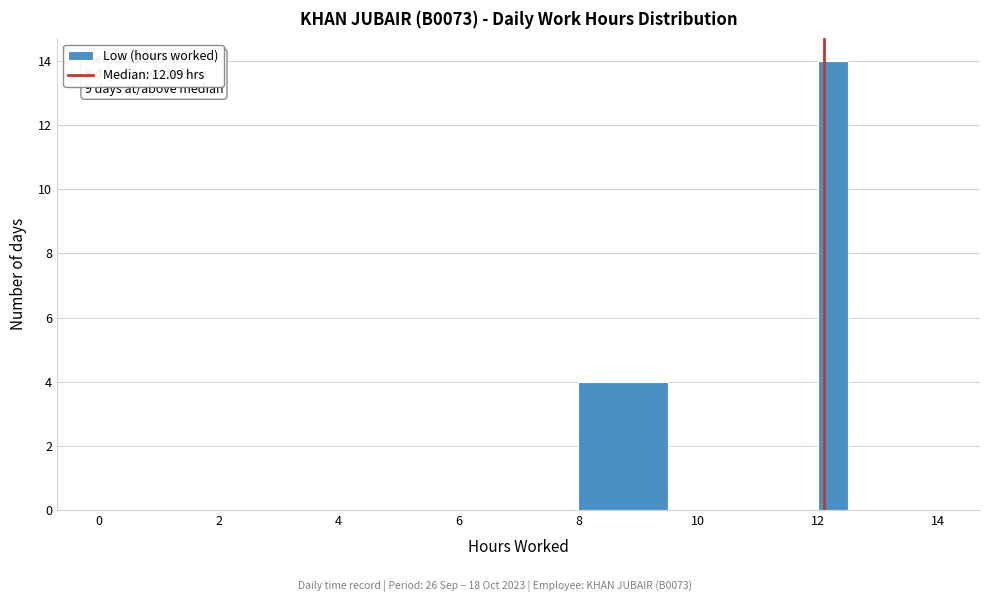

Around what value on the x-axis is the tallest bar? Give the approximate position of its centre, as read against the axis.

12.2